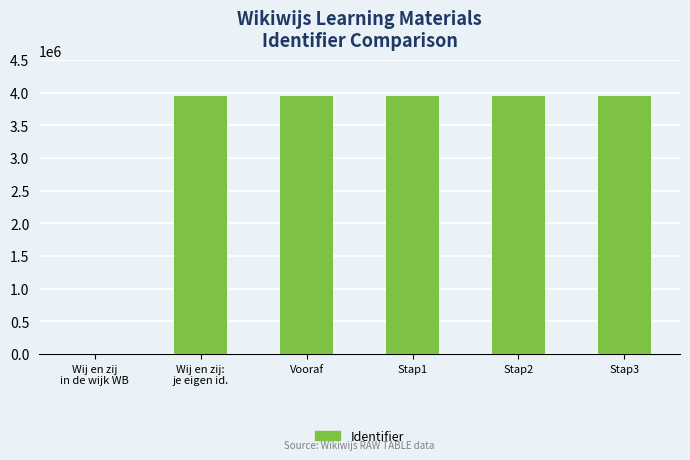

What is the greatest value displayed?

3954742